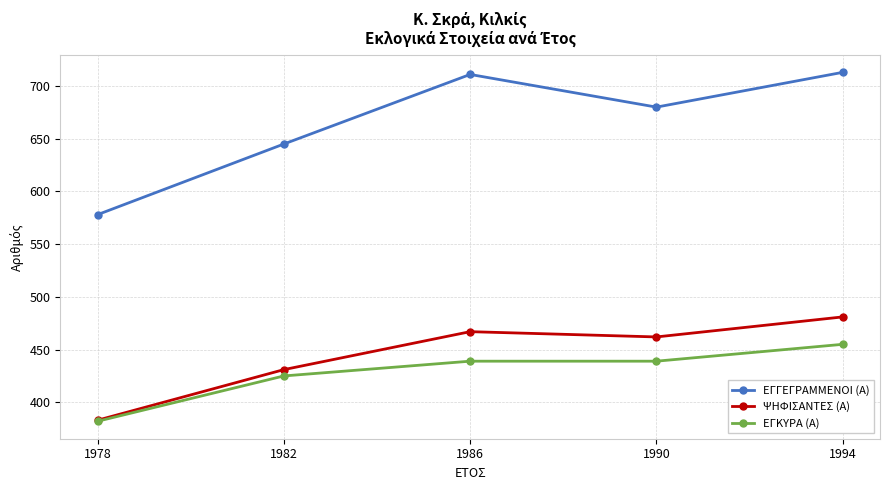

At which category does the chart reach its minimum across all series?

1978